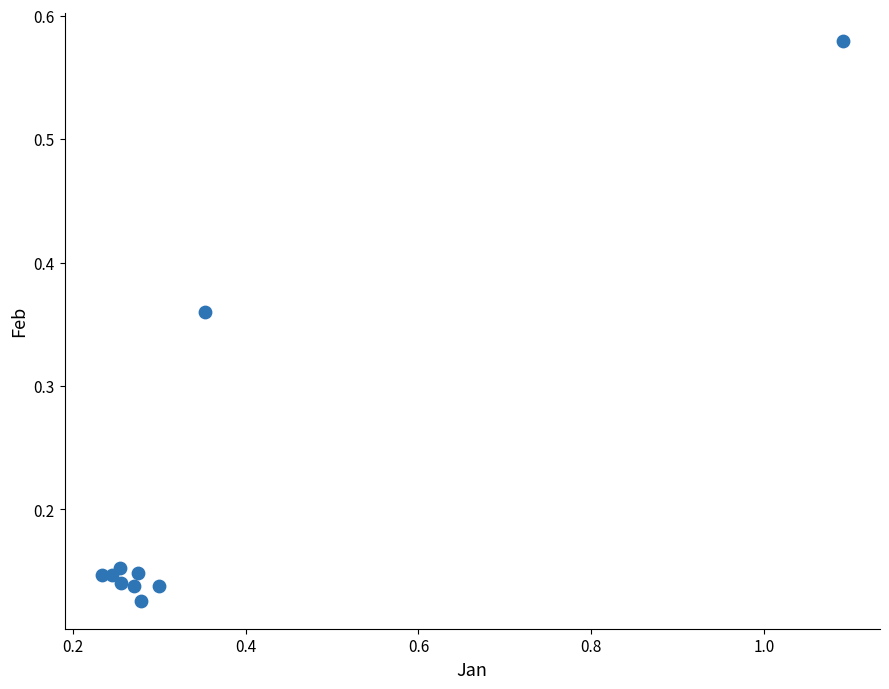

What is the range of X values (max minus min)?

0.9